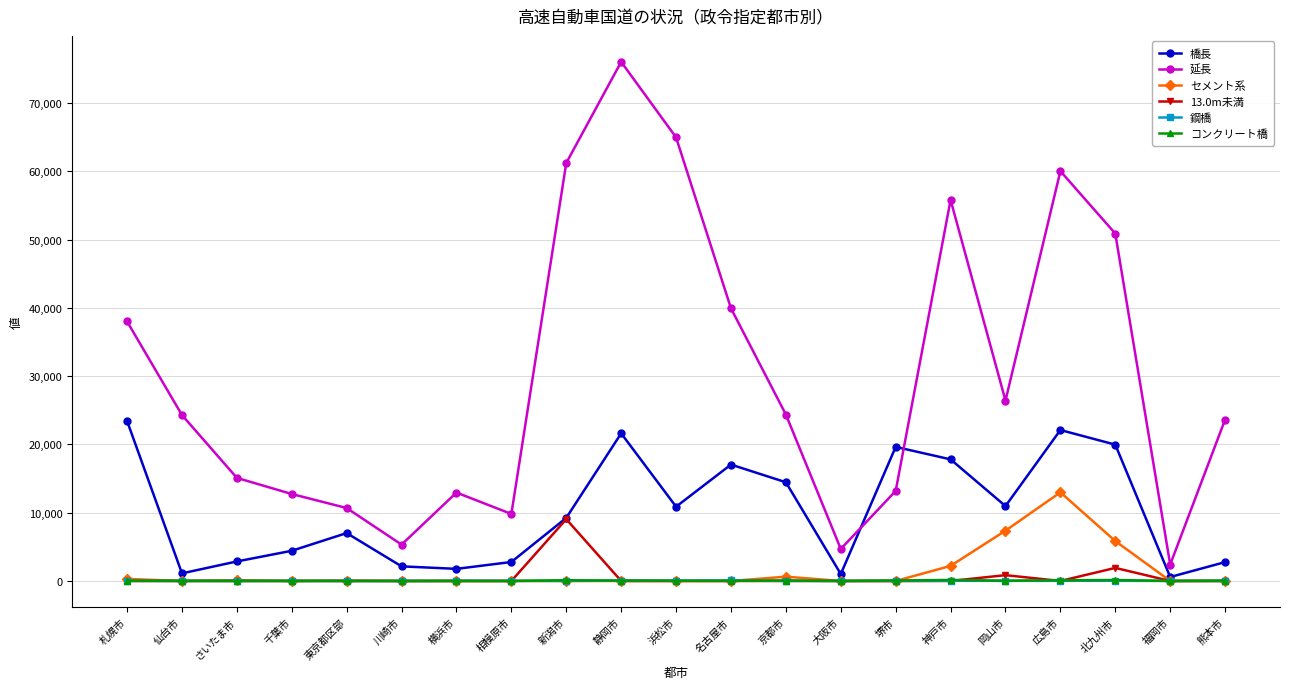

What is the label of the 2nd point from the left?

仙台市